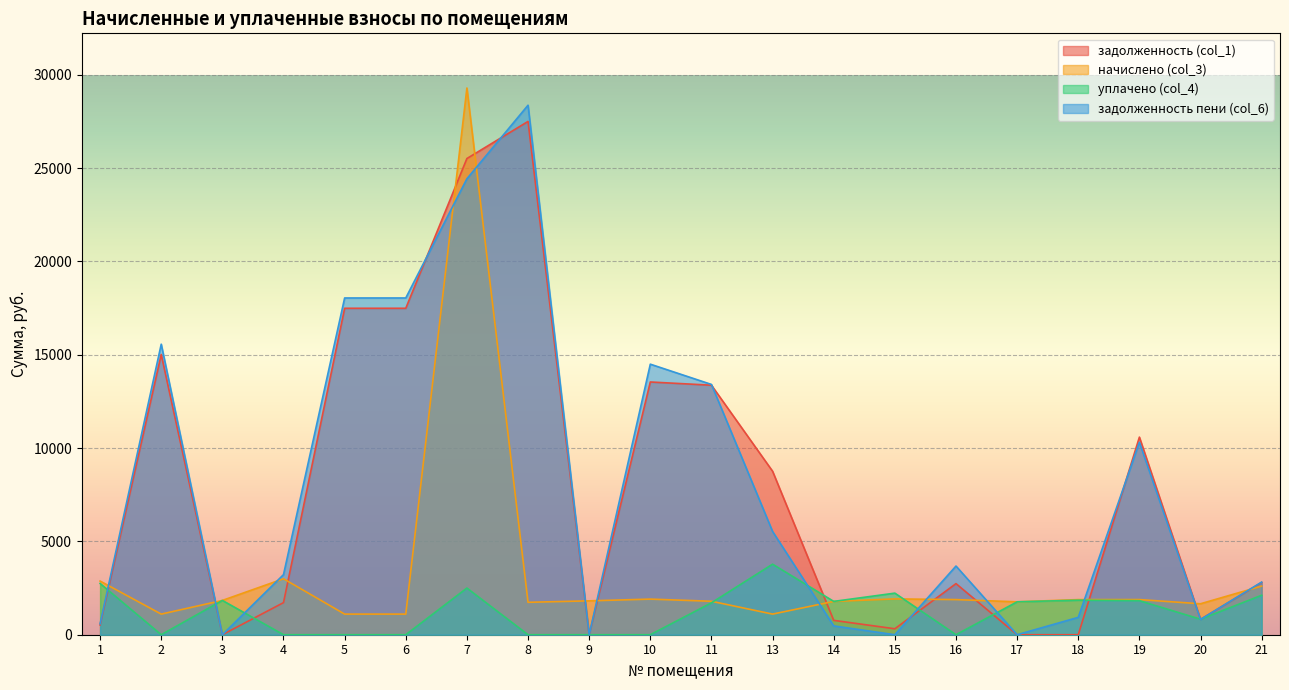

After their last crossing, which series has the higher values: задолженность (col_1) or уплачено (col_4)?

задолженность (col_1)